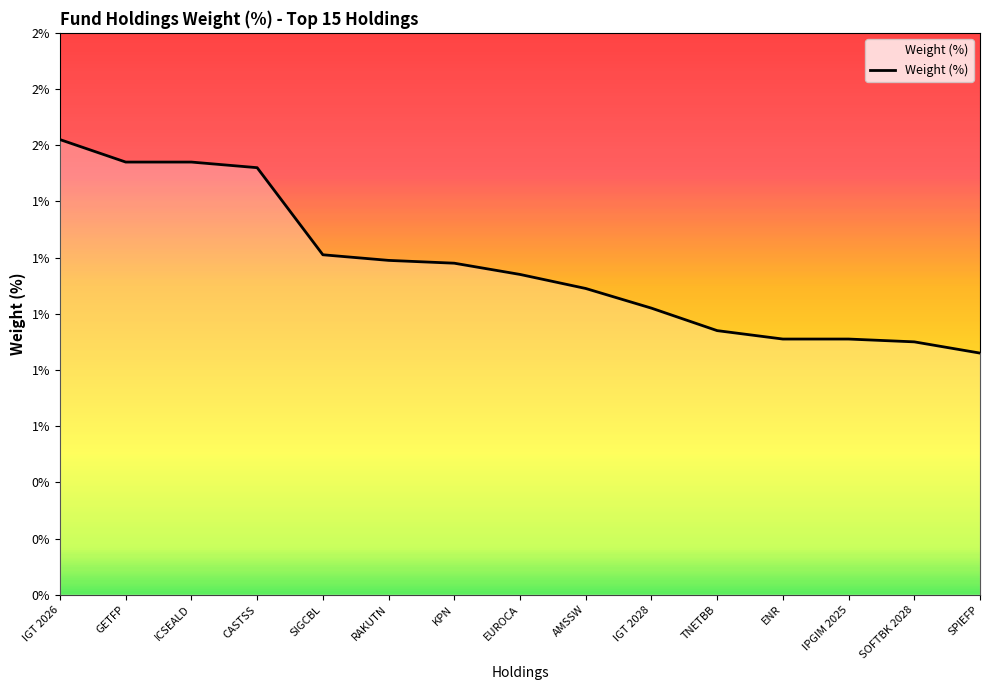

Rank the categories by value from lowest to highest.

SPIEFP, SOFTBK 2028, ENR, IPGIM 2025, TNETBB, IGT 2028, AMSSW, EUROCA, KPN, RAKUTN, SIGCBL, CASTSS, GETFP, ICSEALD, IGT 2026